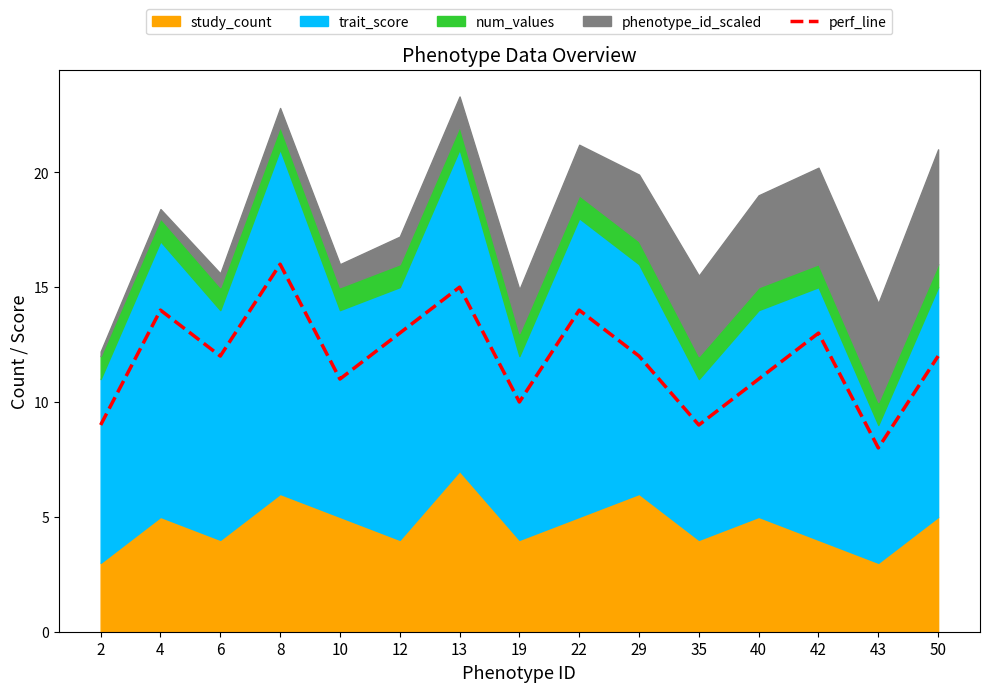

Rank the categories by value from highest to lowest.

8, 13, 4, 22, 12, 42, 6, 29, 50, 10, 40, 19, 2, 35, 43